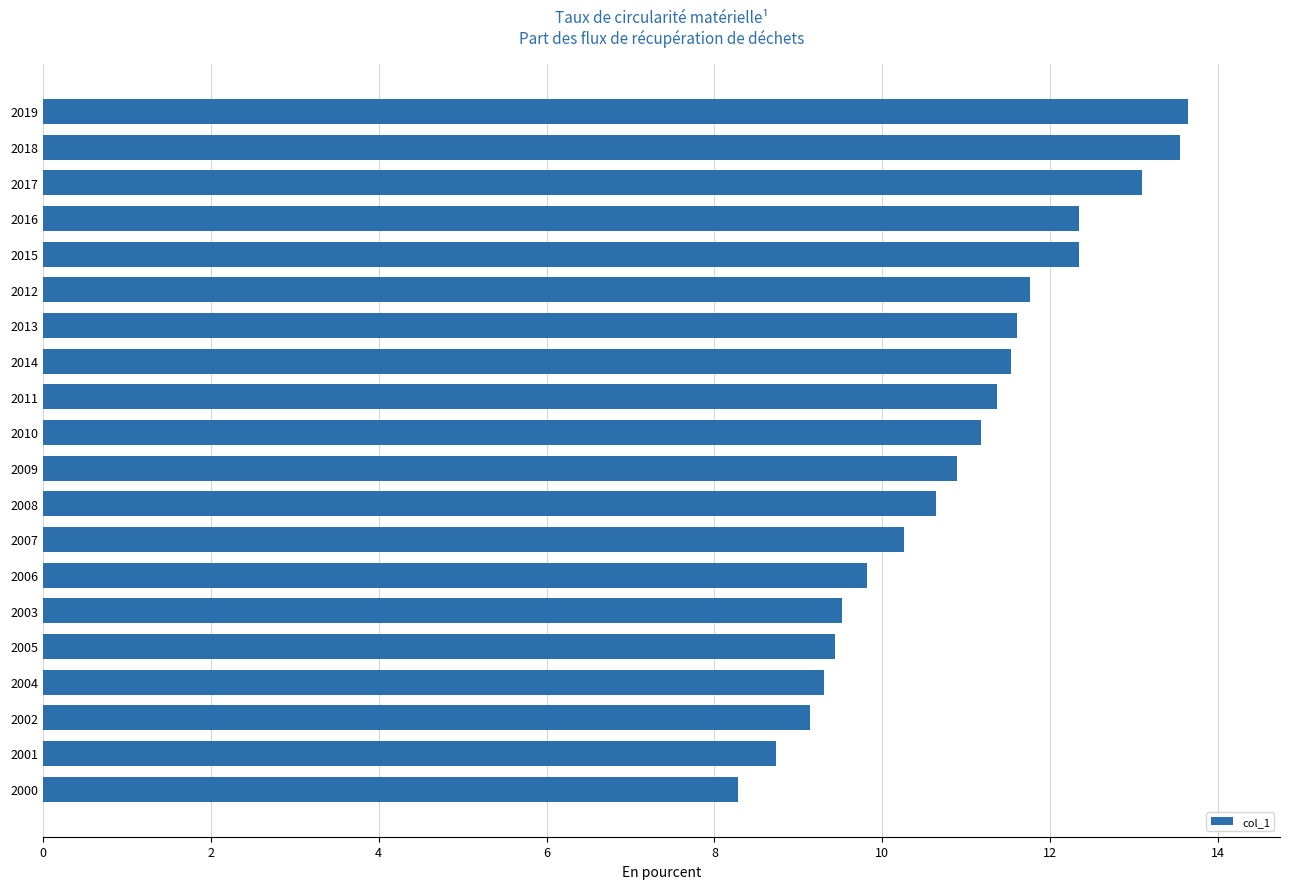

How many values exceed 11?

10